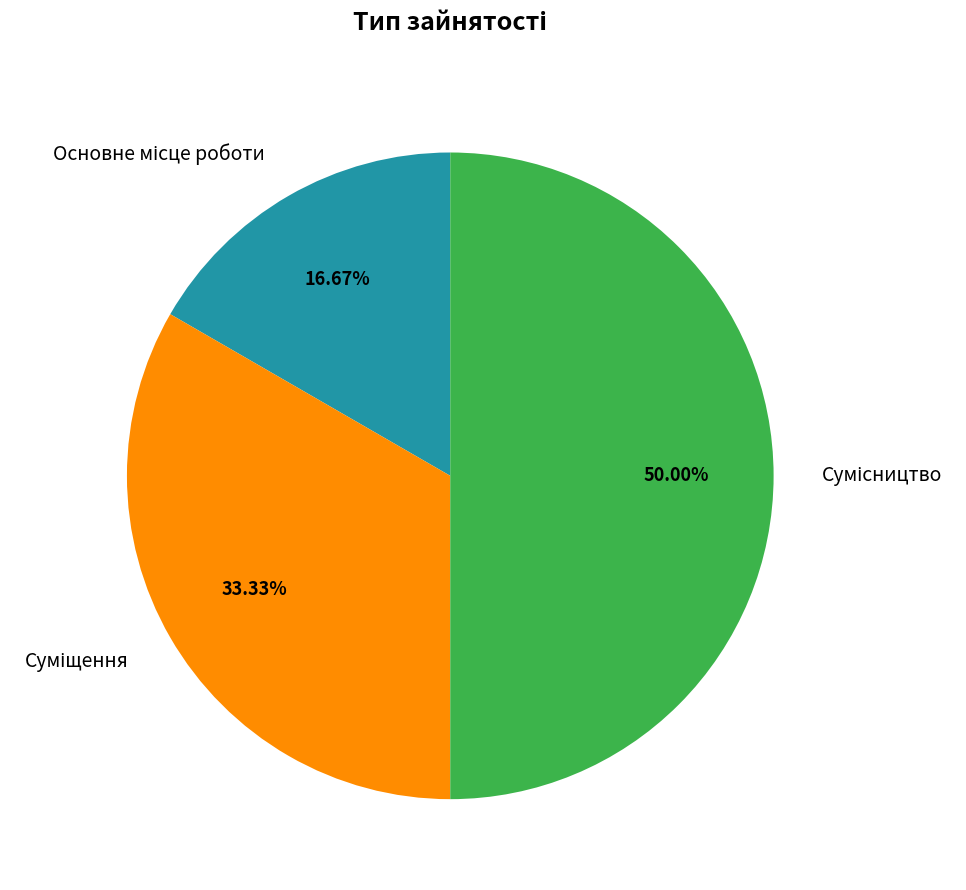

To the nearest percent, what is the difference between the largest and smallest slice percentages?

33%